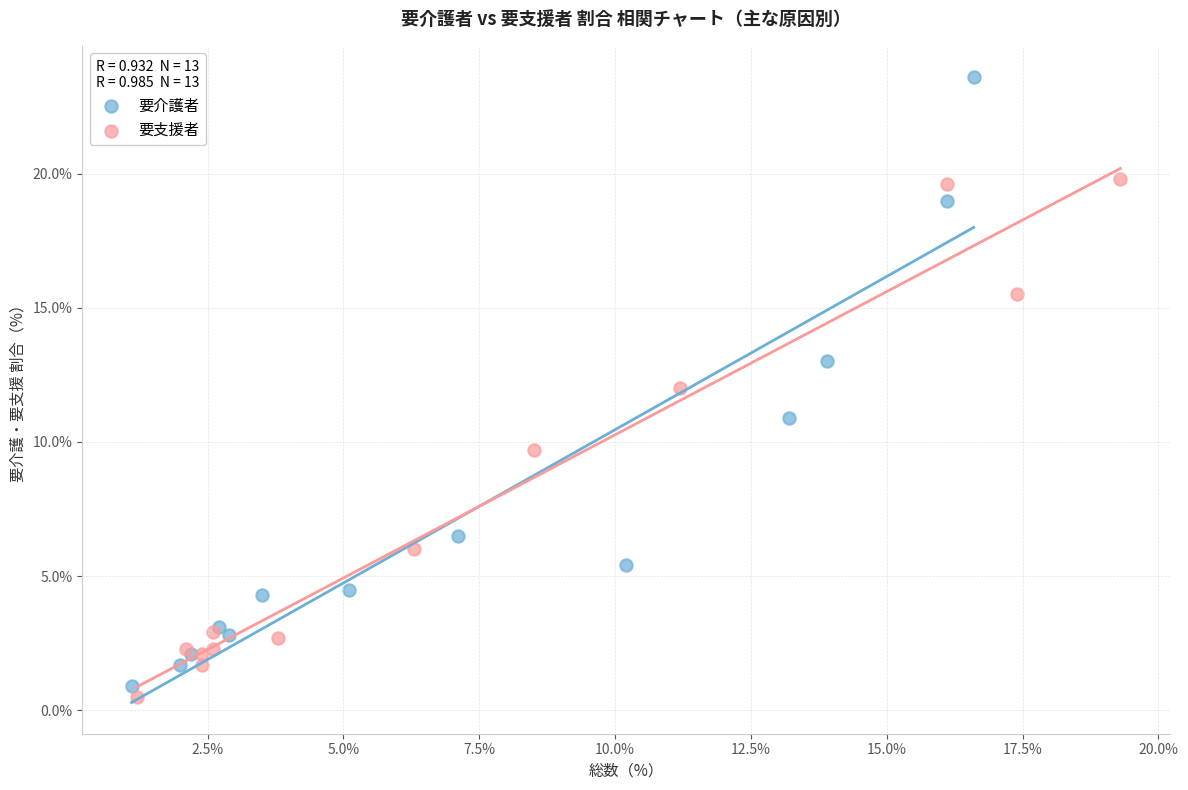

Which series reaches the maximum Y coordinate?

要介護者